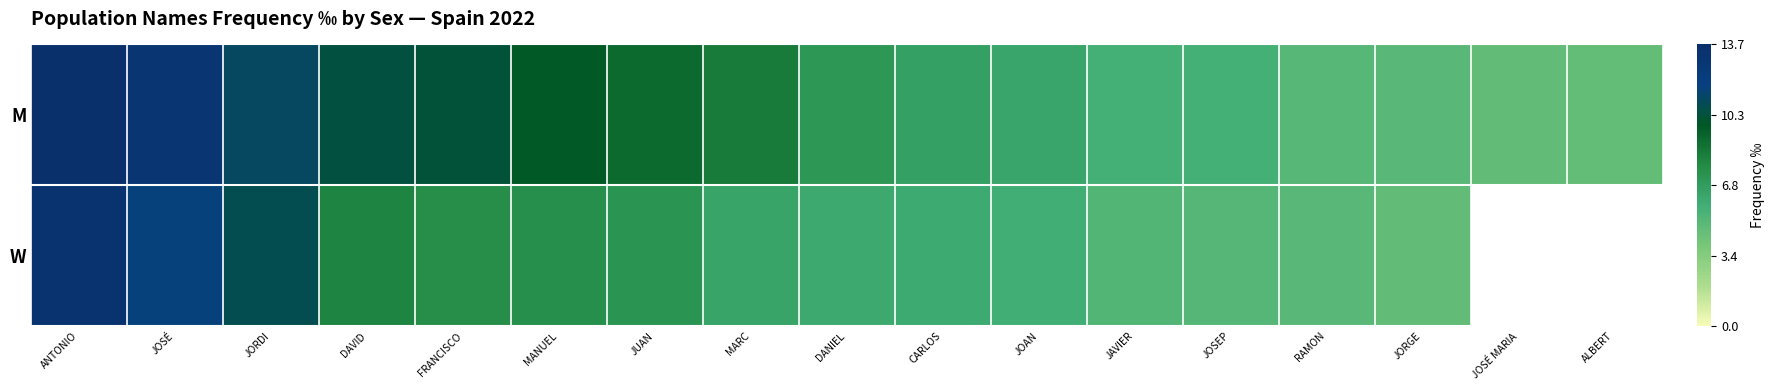

What is the difference between the W values at ANTONIO and JORGE?

8.5